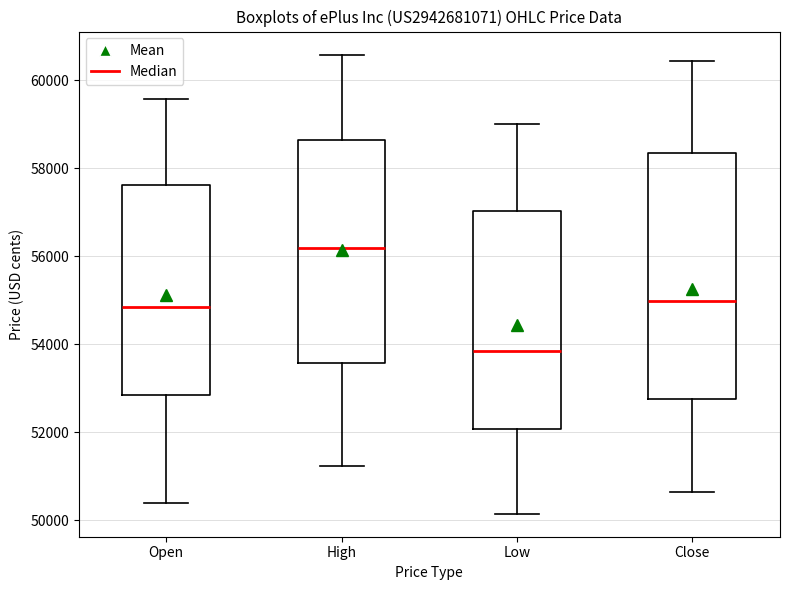

Reading left to right, transcribe this box plot: for each box, give where its median line is, the range the box spans, and where its two whiskers end, as read against the y-axis. The values are not printed on the chart, so give them approximately, as read against the axis.

Open: median 54800, box 52800 to 57600, whiskers 50400 to 59600
High: median 56200, box 53600 to 58600, whiskers 51200 to 60600
Low: median 53800, box 52000 to 57000, whiskers 50200 to 59000
Close: median 55000, box 52800 to 58400, whiskers 50600 to 60400